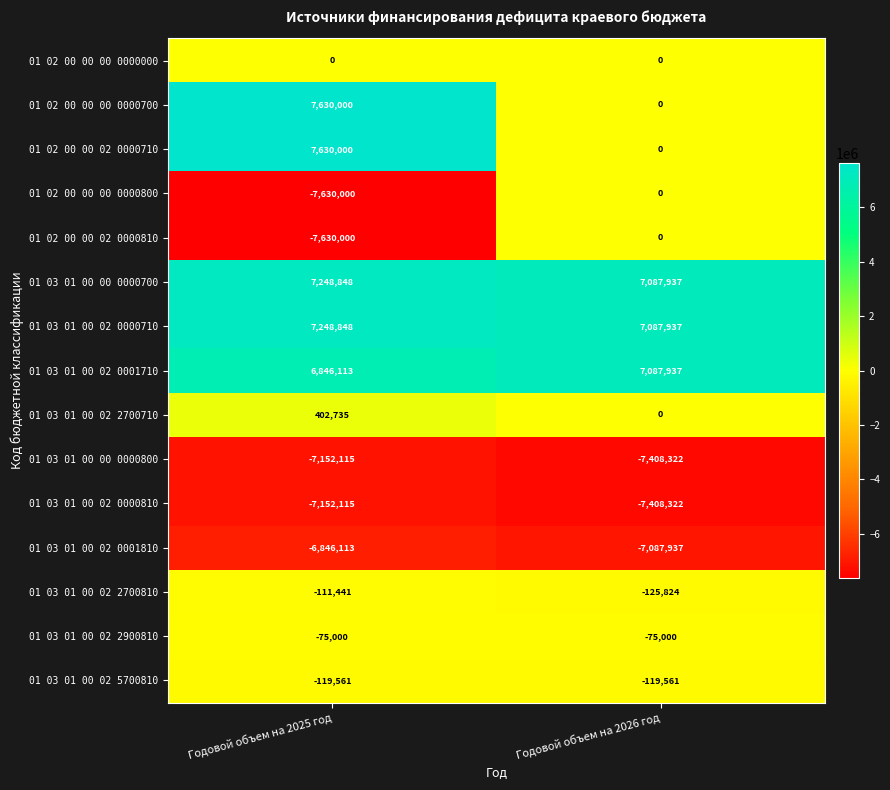

What is the total value across all series at Годовой объем на 2025 год?

290199